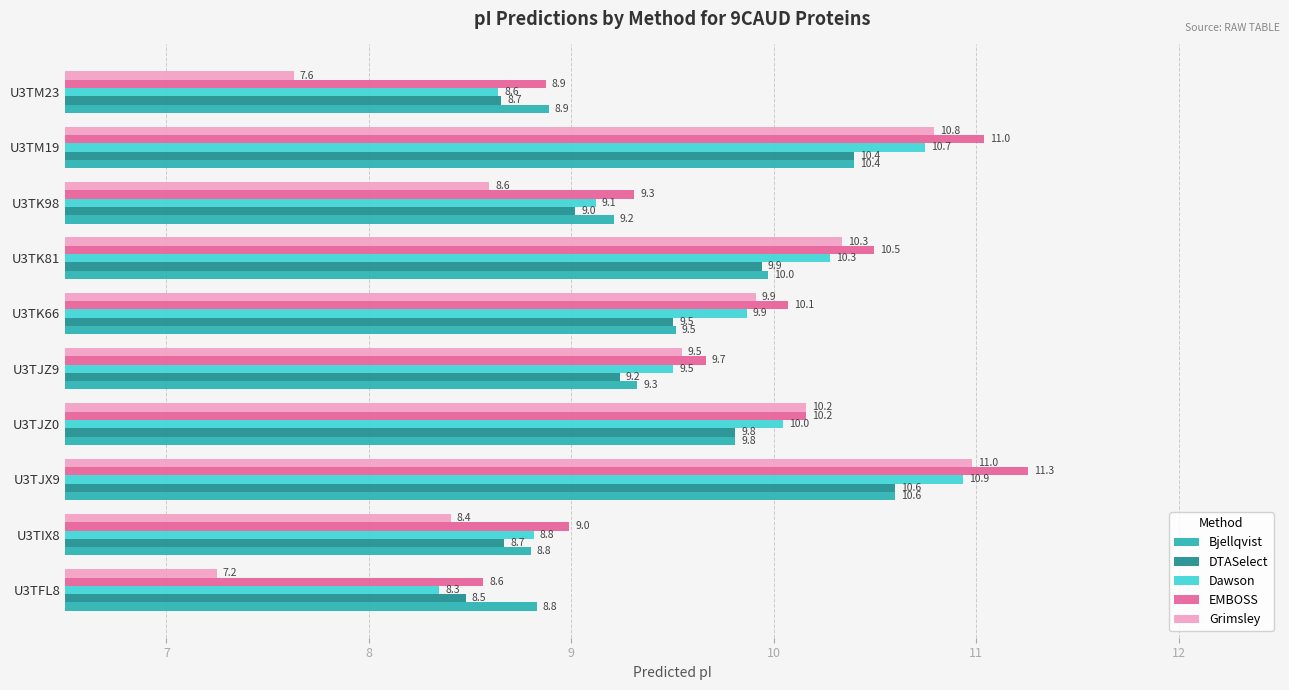

Is it true that EMBOSS equals 3.2 at U3TJZ9?

False